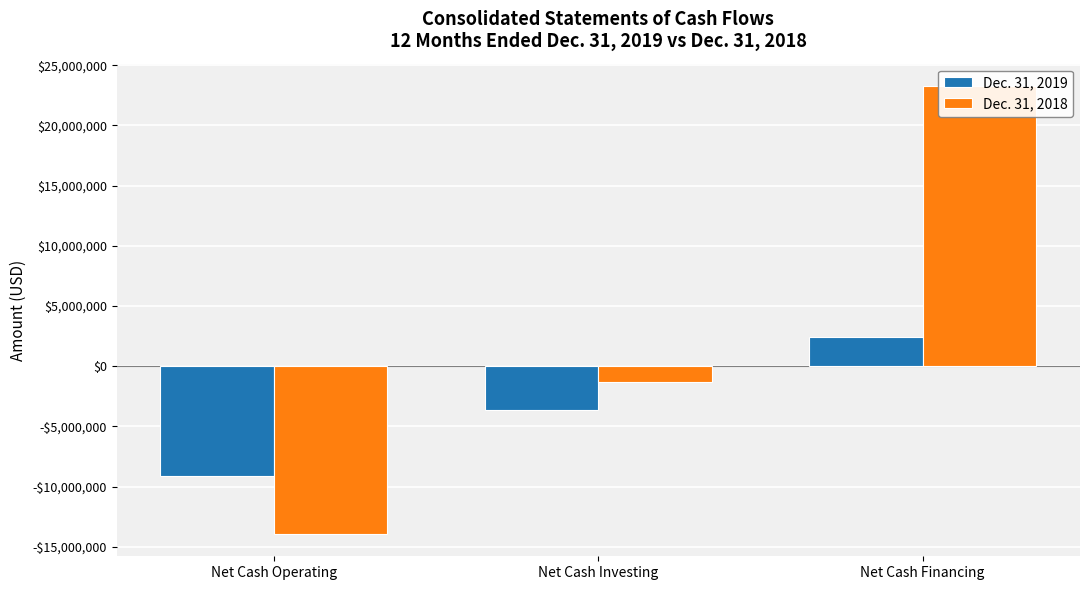

What is the difference between the highest and lowest values at Net Cash Operating?

4786127